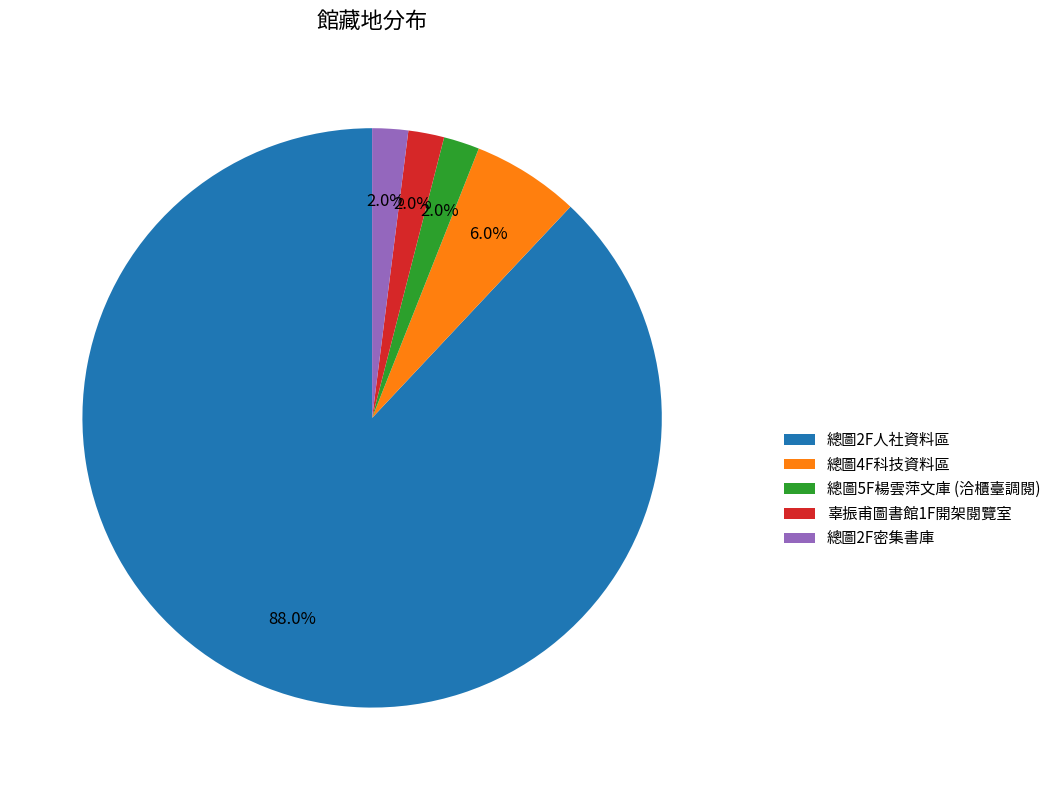

What is the largest slice in the pie chart?

總圖2F人社資料區